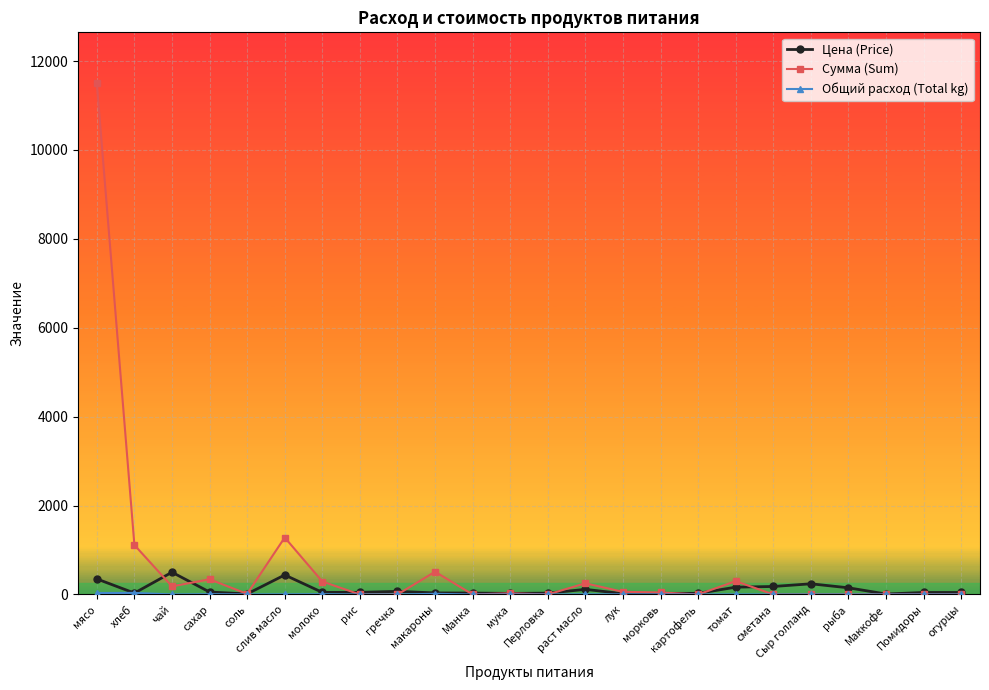

What is the sum of the Сумма (Sum) values at томат and гречка?

299.8